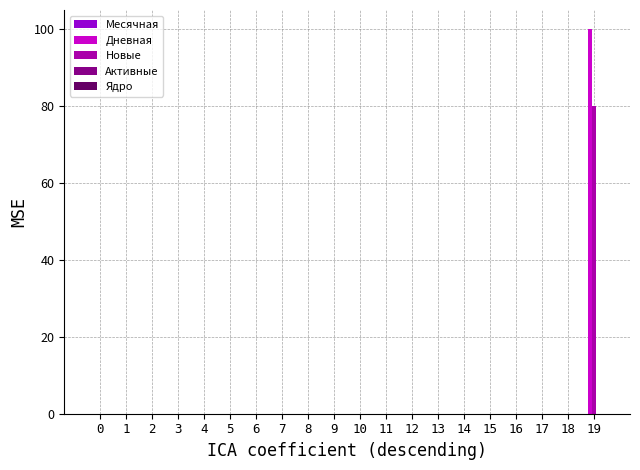

What is the sum of all Новые values?

80